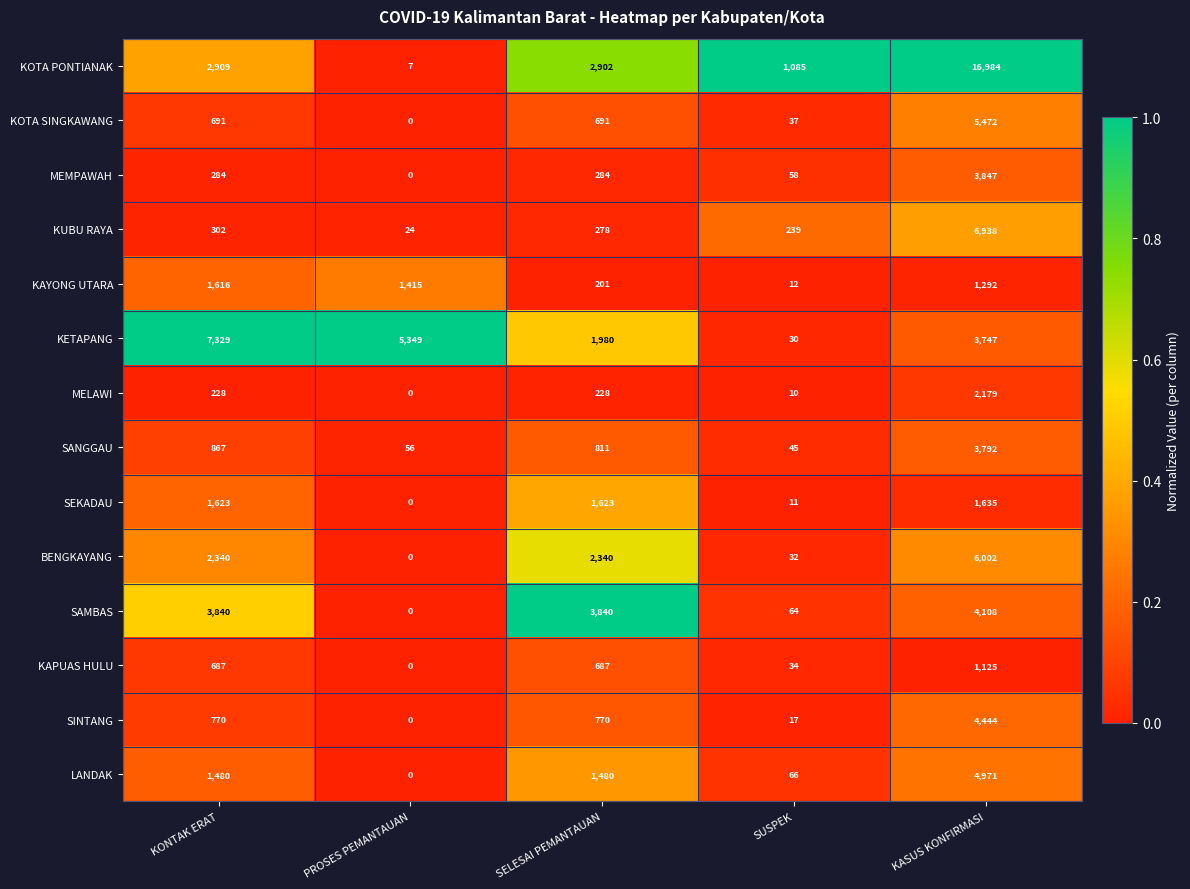

Rank the categories by KETAPANG value from lowest to highest.

SUSPEK, SELESAI PEMANTAUAN, KASUS KONFIRMASI, PROSES PEMANTAUAN, KONTAK ERAT